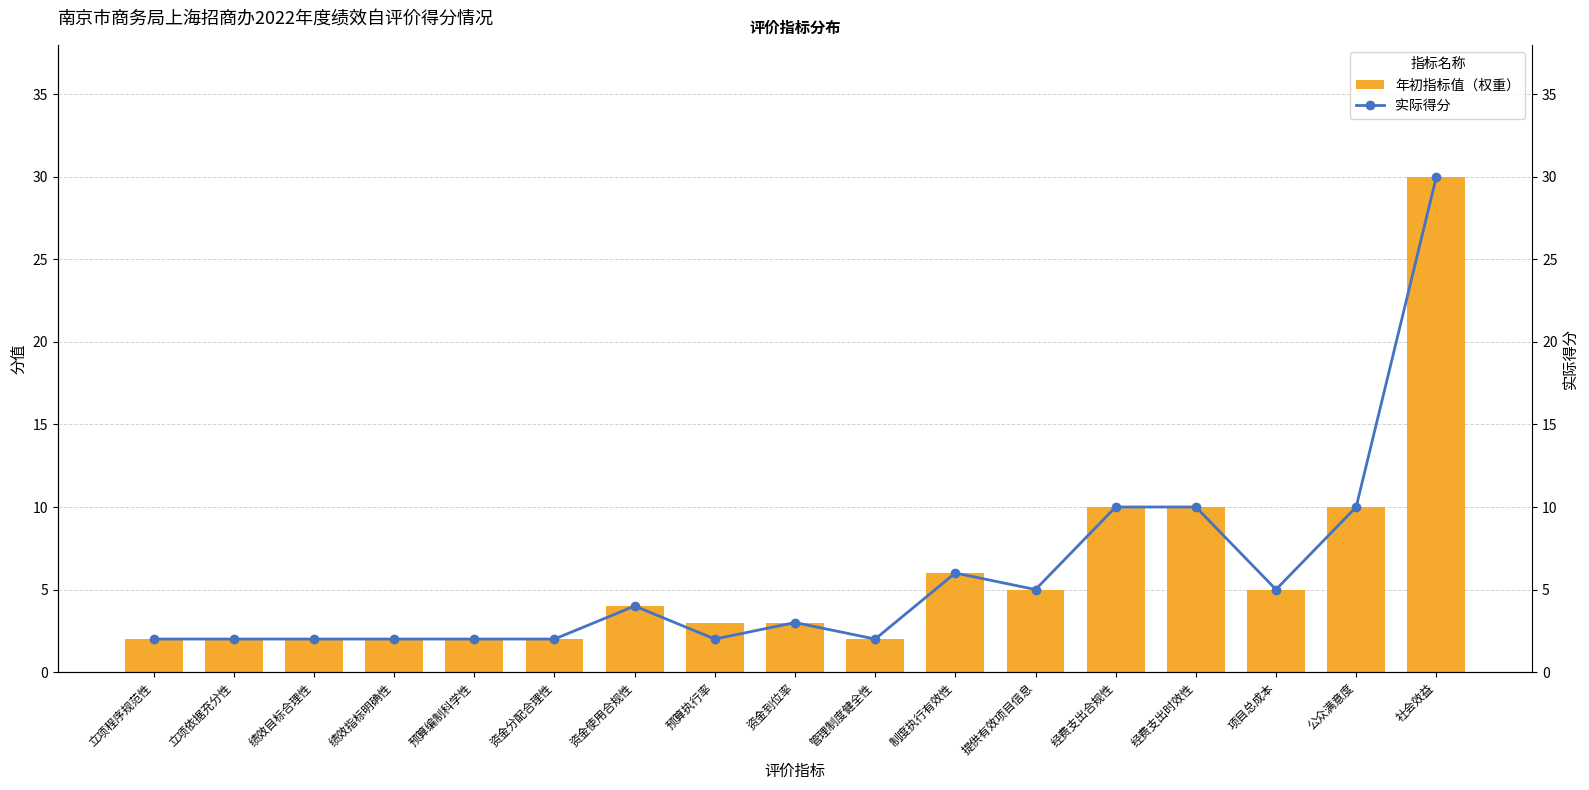

What is the sum of all 年初指标值（权重） values?

100